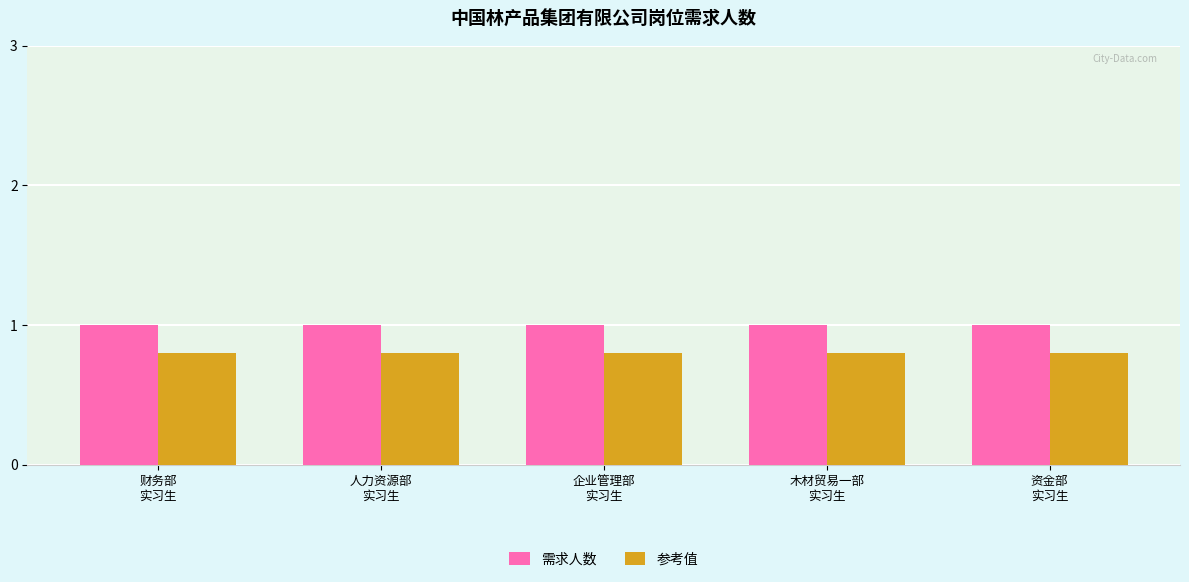

Is it true that 需求人数 equals 1.7 at 财务部
实习生?

False